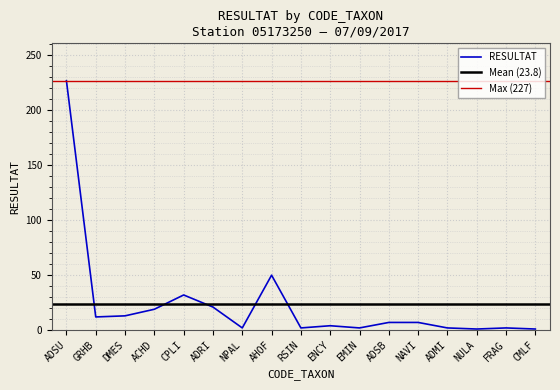

How many data points are less than 7?

8